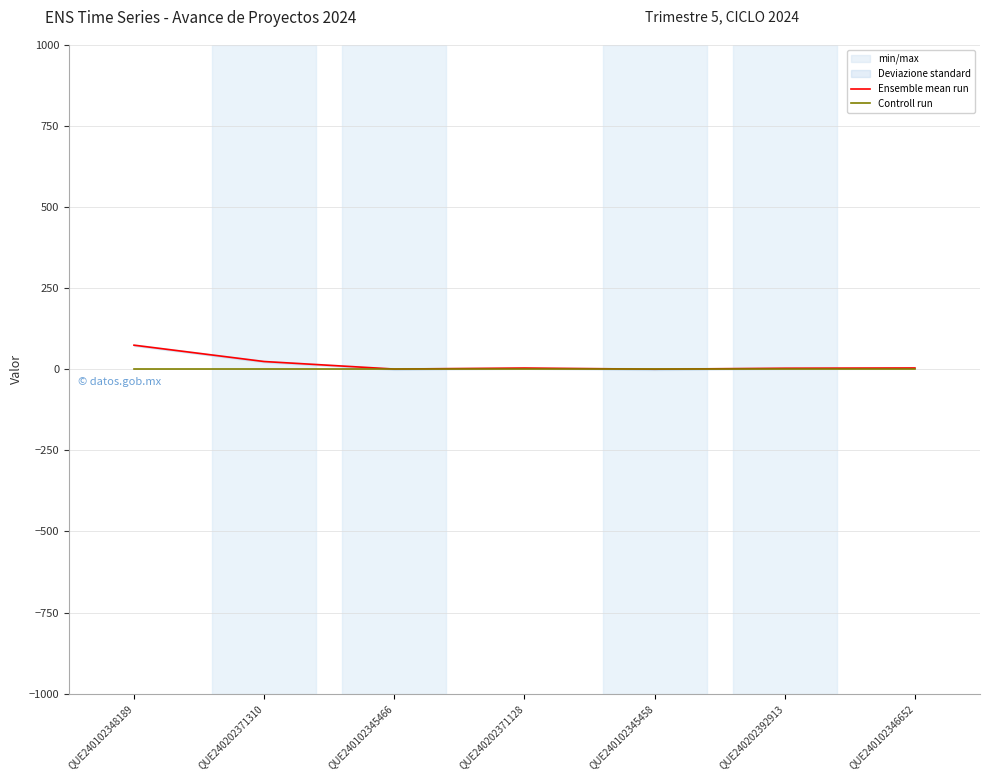

What is the sum of all Ensemble mean run values?

110.1